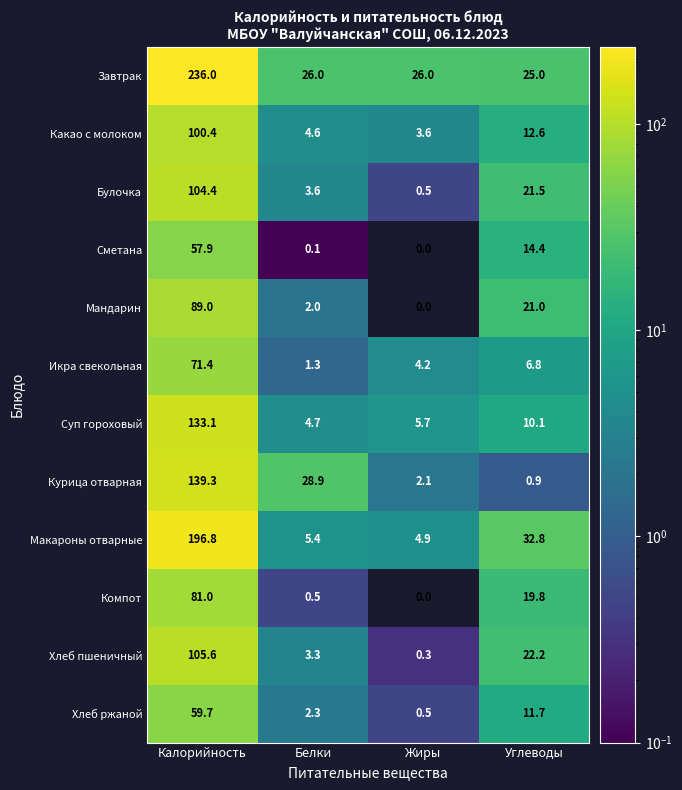

At which label does Курица отварная first exceed 28?

Калорийность